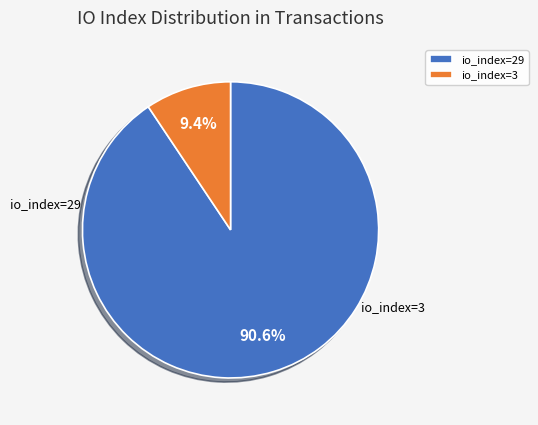

Is it true that io_index=29 is 80% of the pie?

False